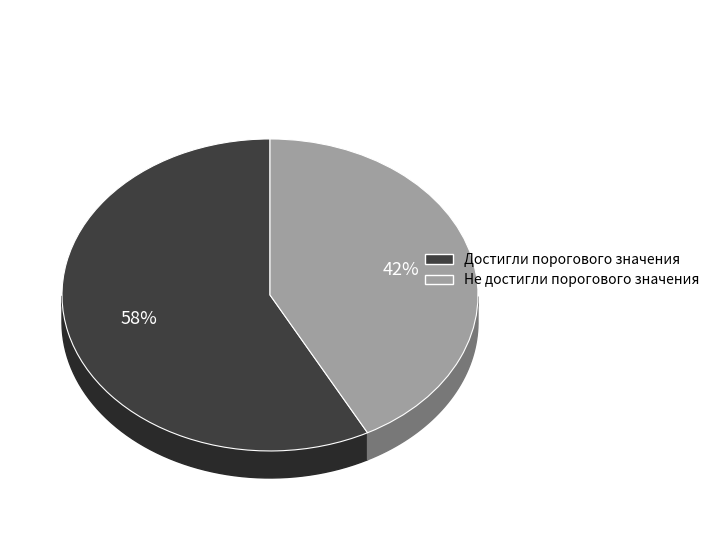

To the nearest percent, what is the combined percentage of Достигли порогового значения and Не достигли порогового значения?

100%